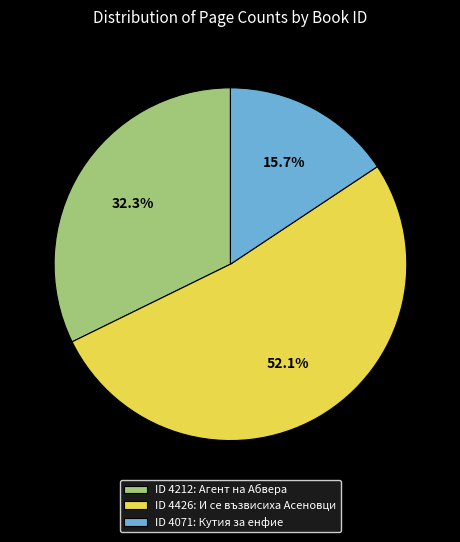

How many segments does this pie chart have?

3